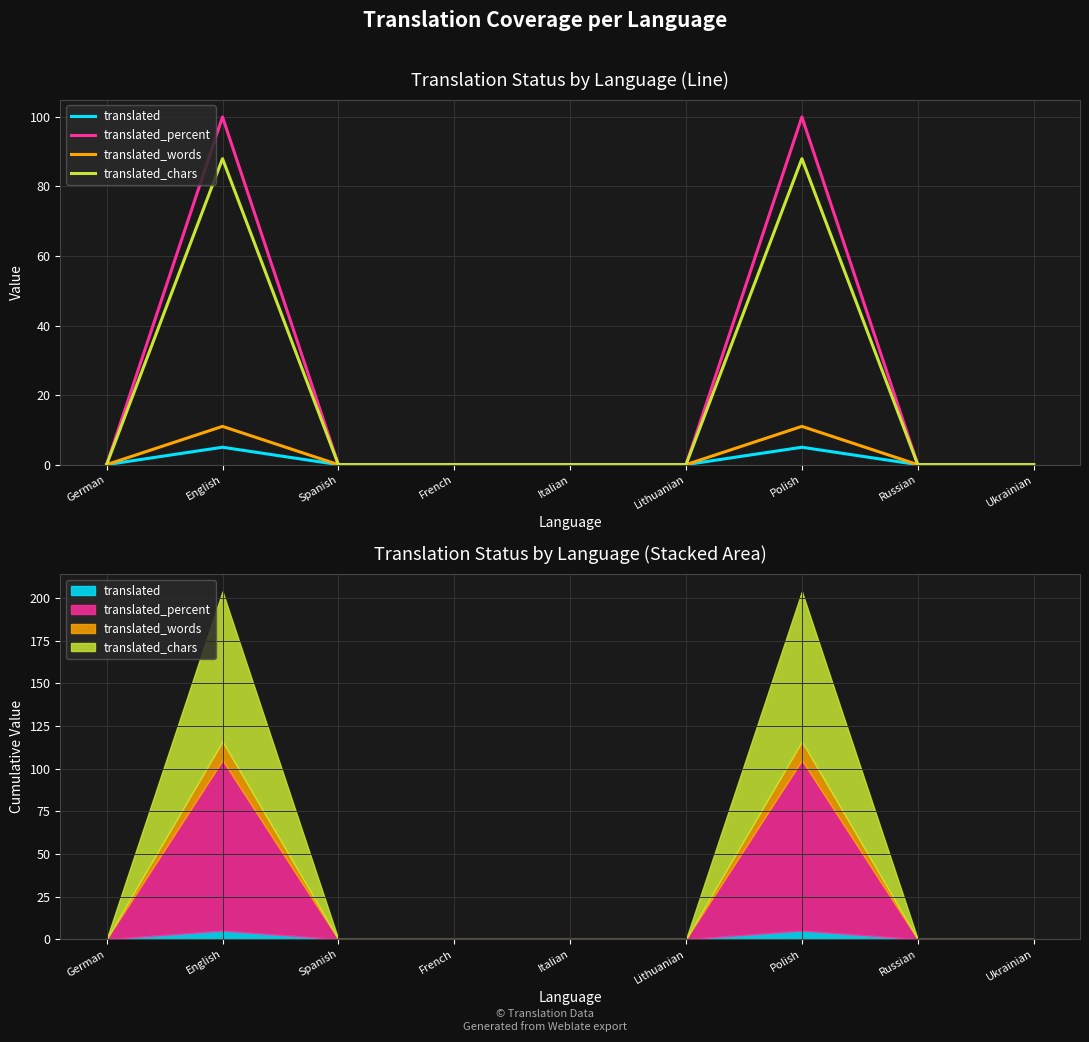

True or false: translated_chars has a value of -27 at Ukrainian.

False